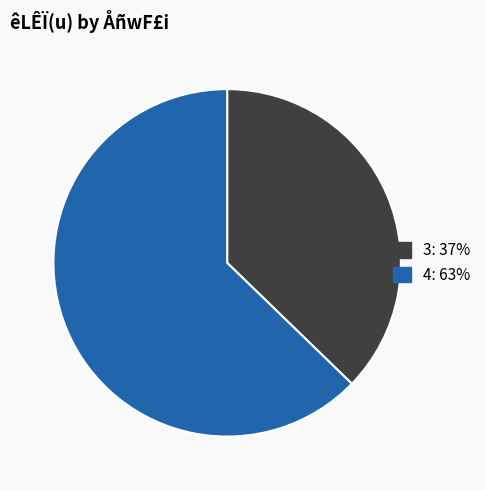

Which category has the biggest portion of the pie?

4